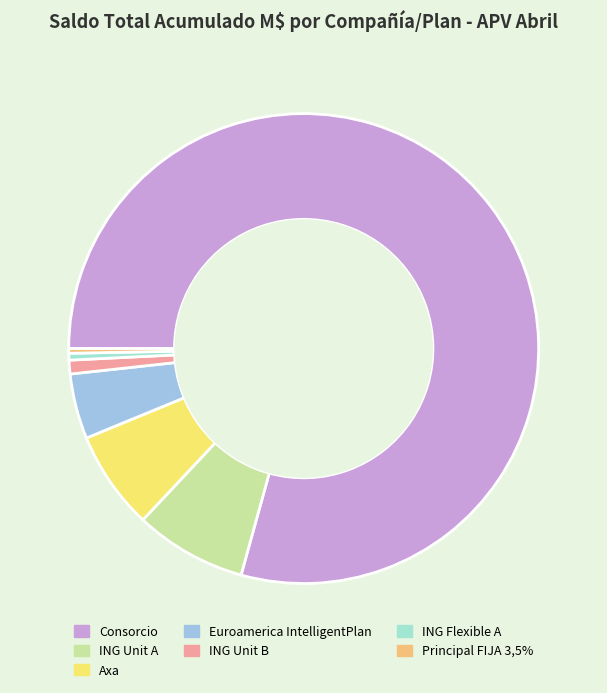

Rank the categories by value from lowest to highest.

Principal FIJA 3,5%, ING Flexible A, ING Unit B, Euroamerica IntelligentPlan, Axa, ING Unit A, Consorcio